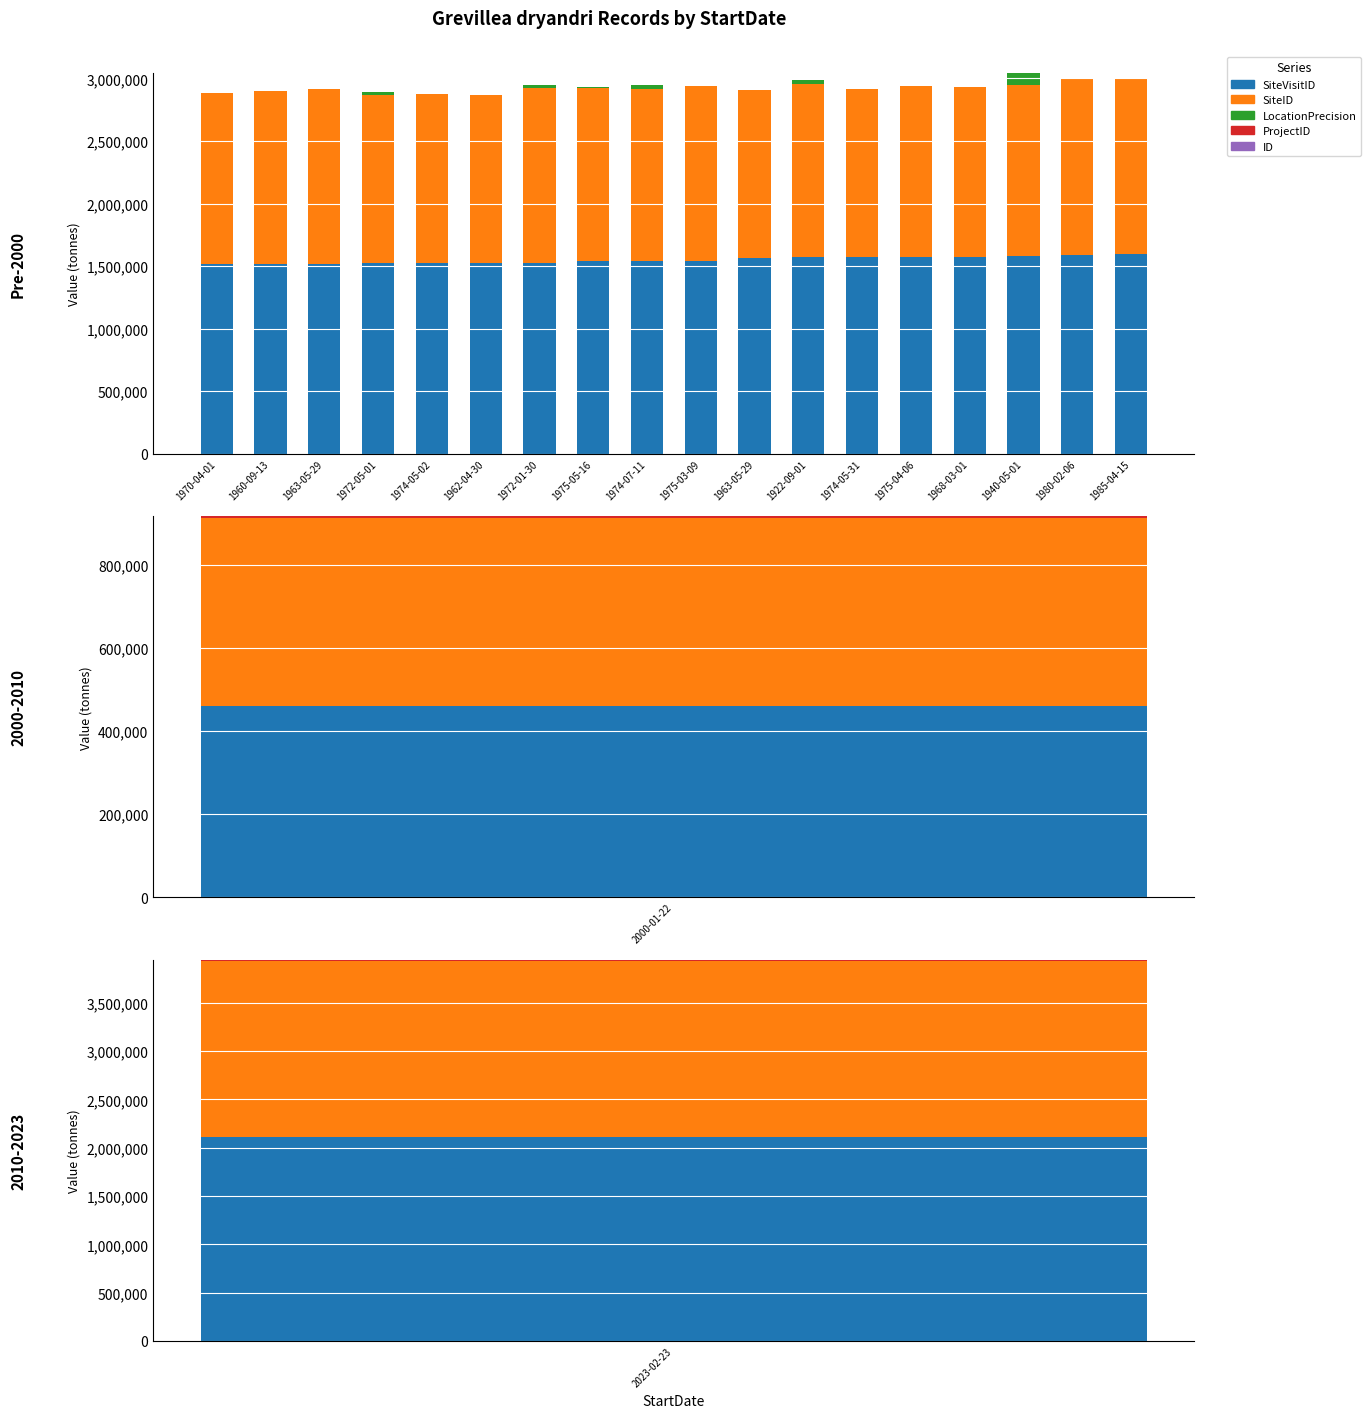

What is the label of the 12th bar from the right?

1972-01-30